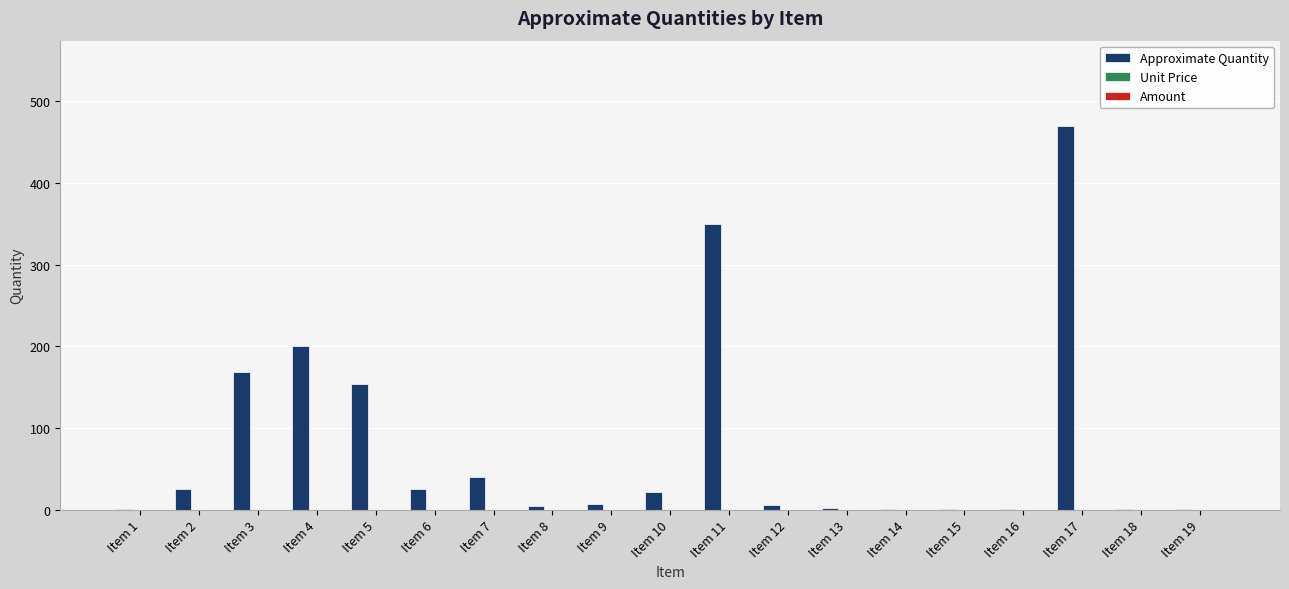

What is the sum of all values?

1481